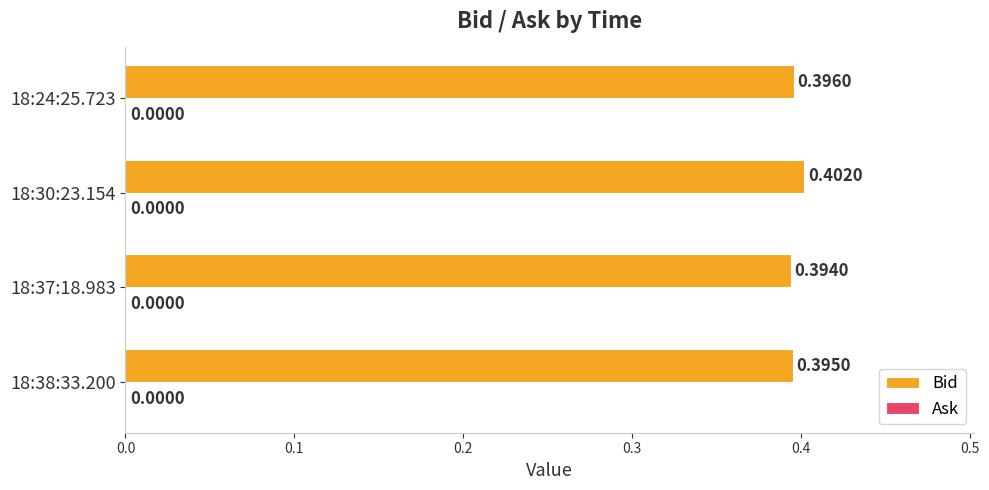

Between 18:38:33.200 and 18:24:25.723, which is larger?

18:24:25.723